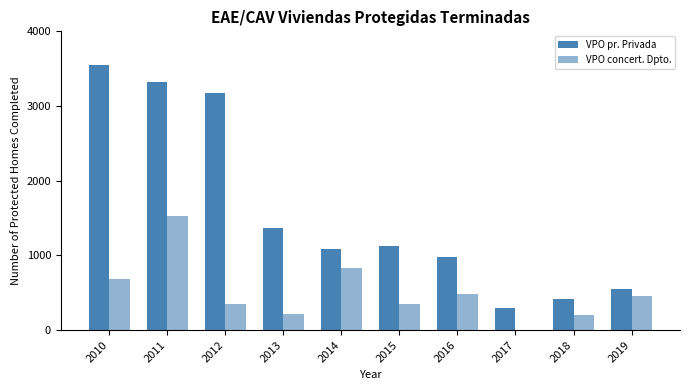

How many distinct data groups are displayed?

2